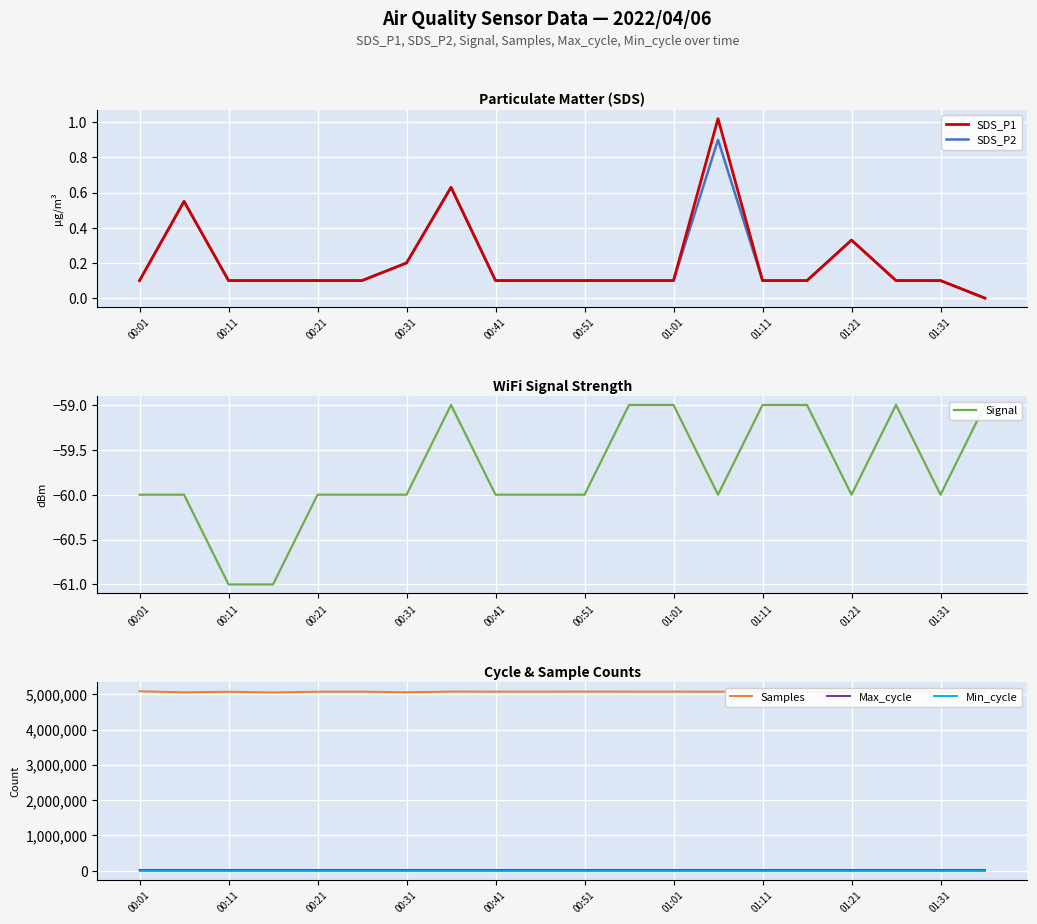

At how many categories does at least one series exceed 4284924?

20